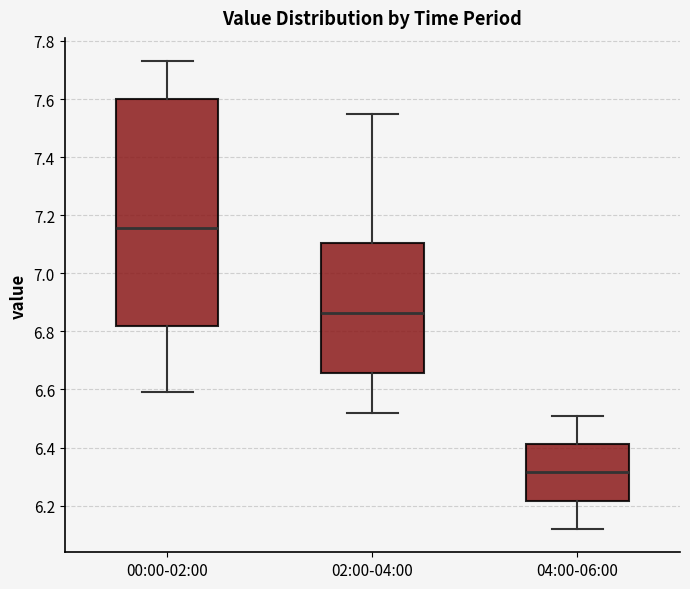

Where is the upper edge of the box for 04:00-06:00 on the y-axis? The values are not printed on the chart, so give them approximately, as read against the axis.

6.42